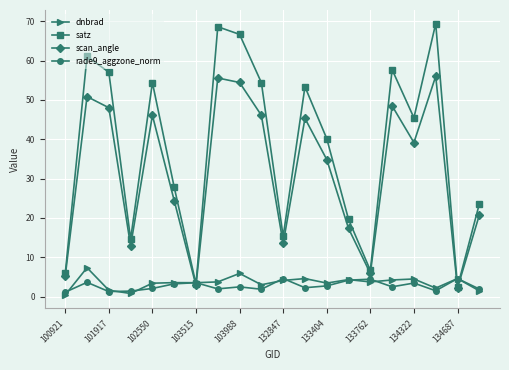

In satz, how many points are lower than both neighbors (excluding endpoints)?

6